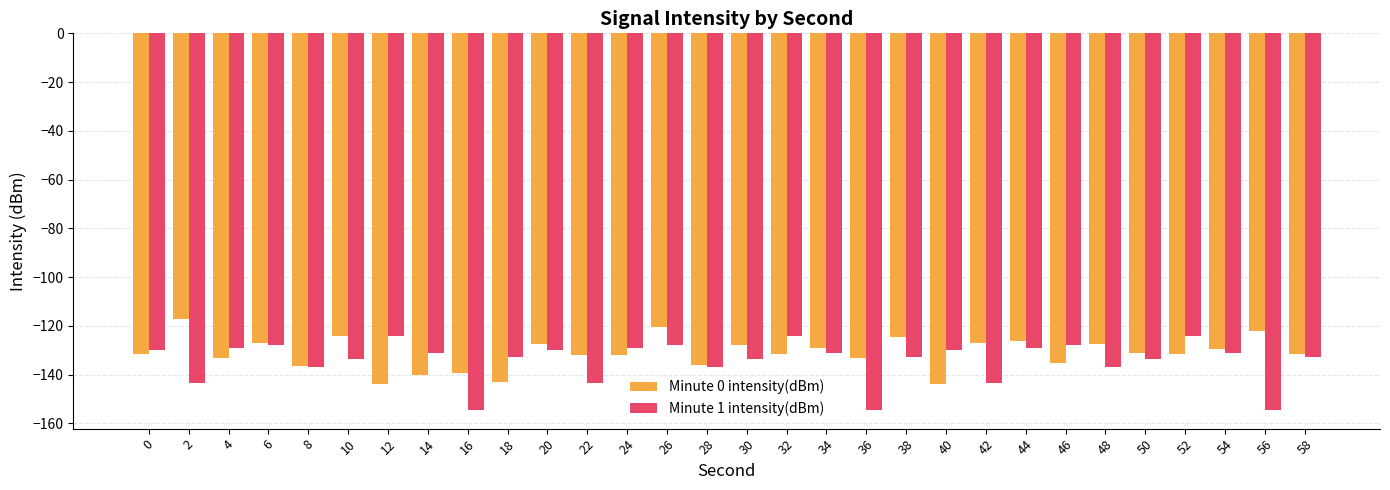

What is the maximum value shown in the chart?

-117.4